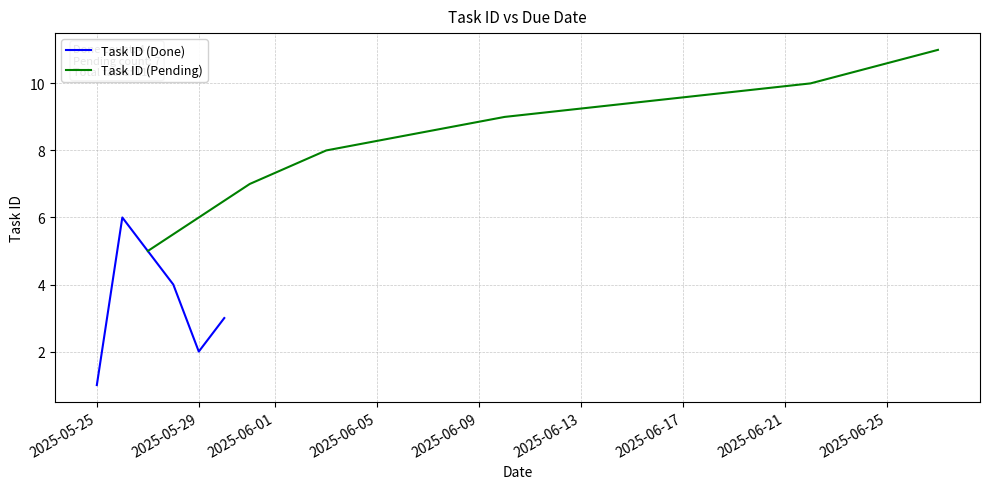

True or false: Task ID (Done) has a value of 1 at 2025-05-25.

True